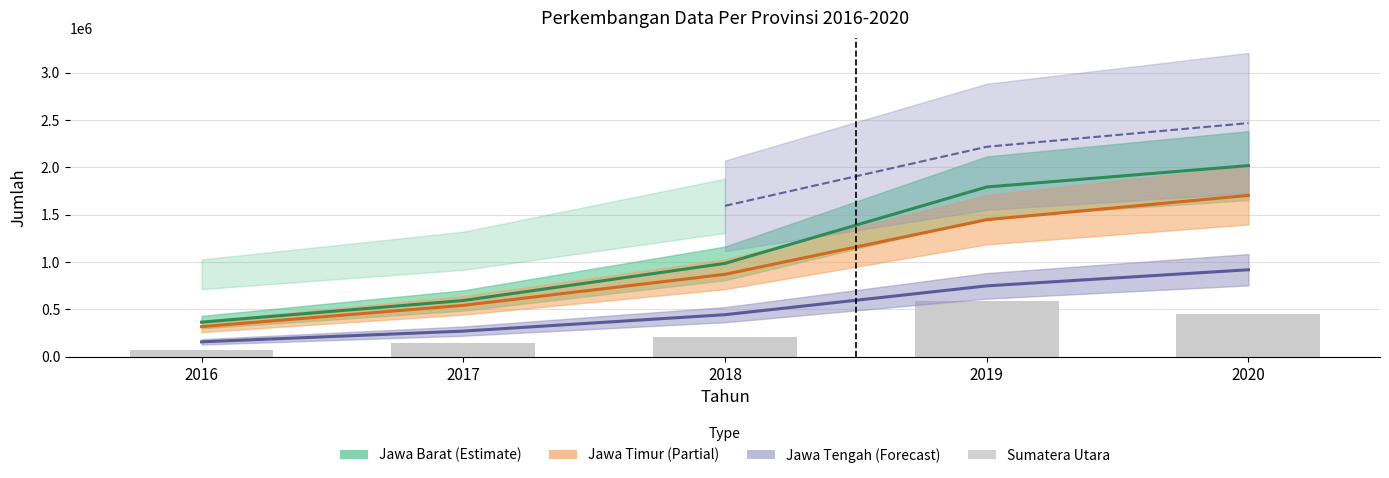

How many data points are above 213929?

2